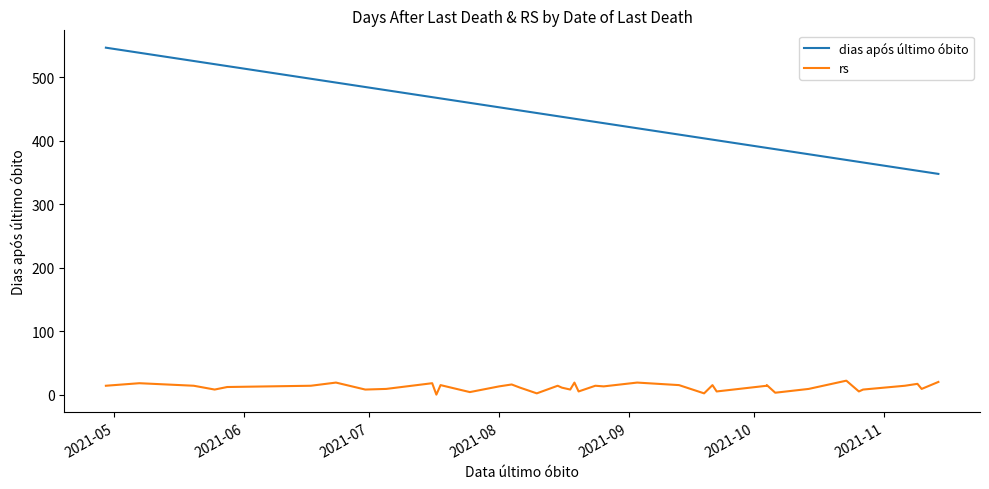

What is the difference between the second highest and minimum values in the rs series?

20